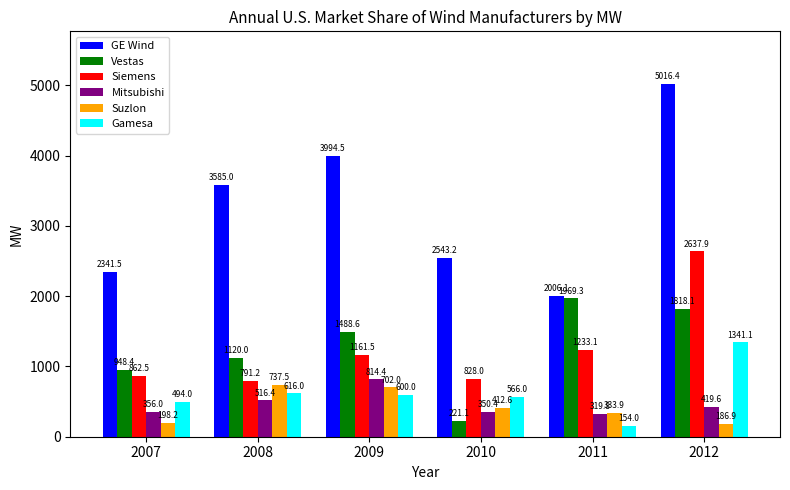

Is it true that Siemens equals 268.9 at 2008?

False